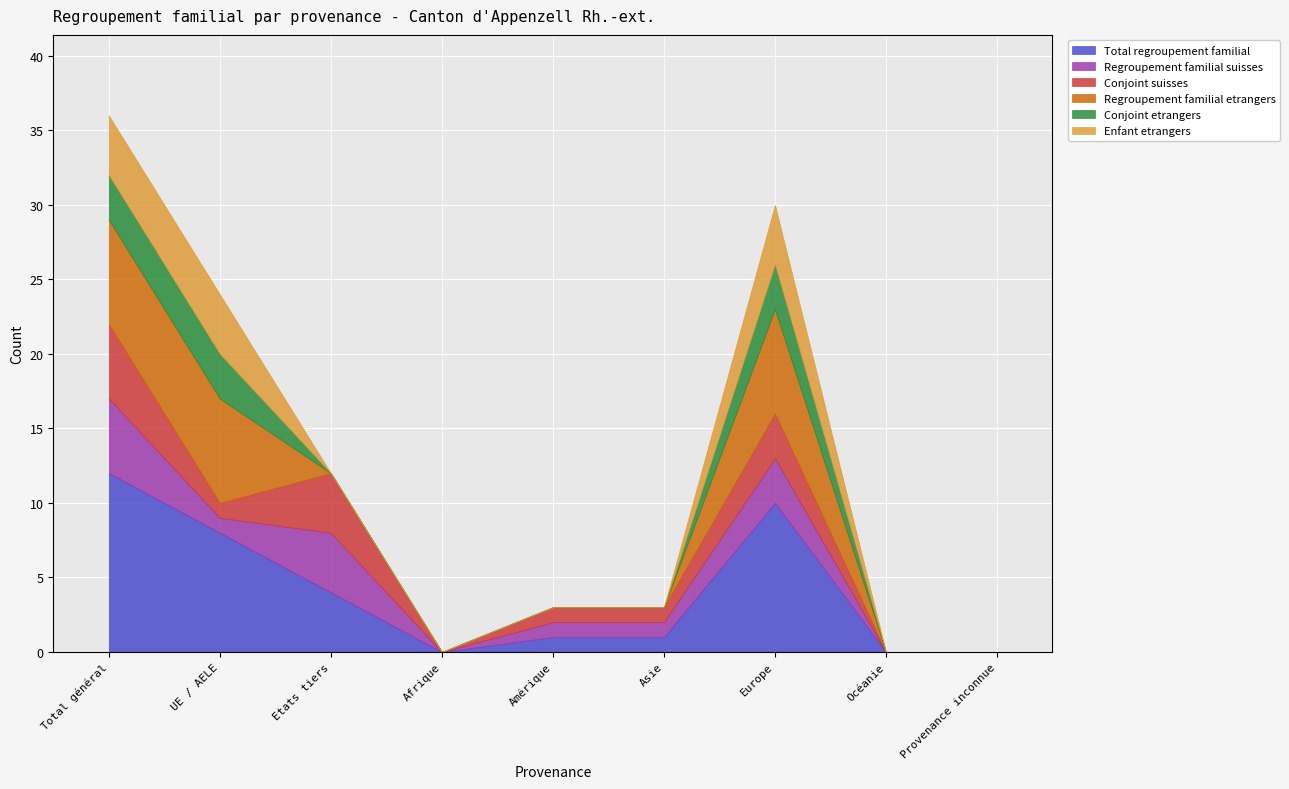

What is the label of the 5th point from the right?

Amérique